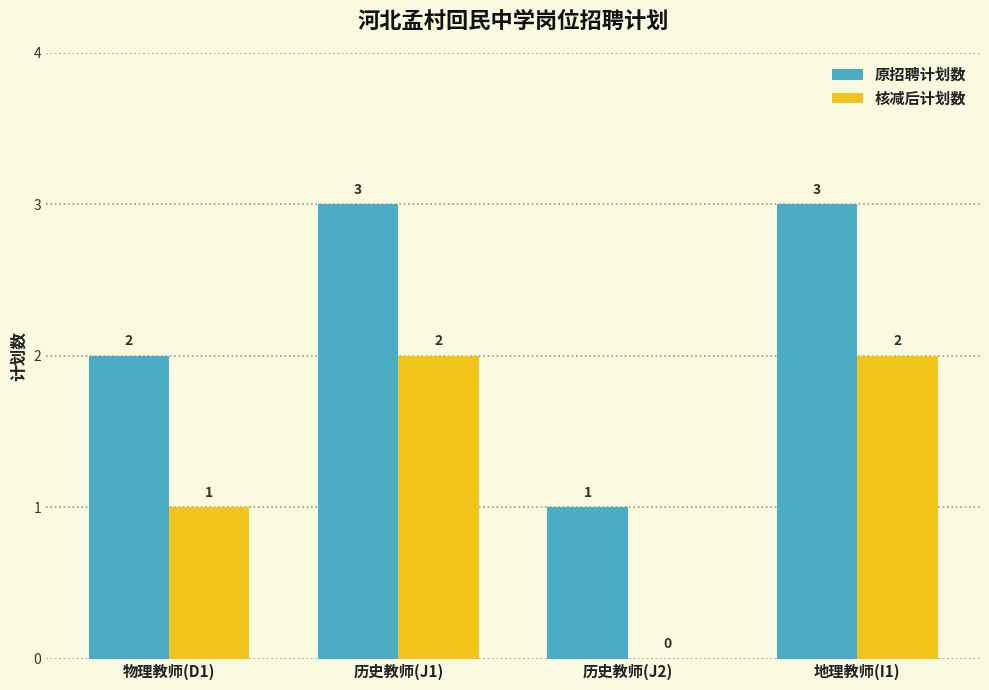

What is the sum of all 核减后计划数 values?

5